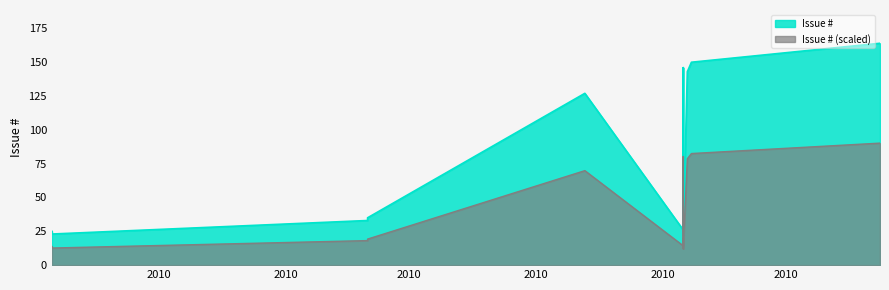

Is it true that the value at 2010-06-21 is 35?

True